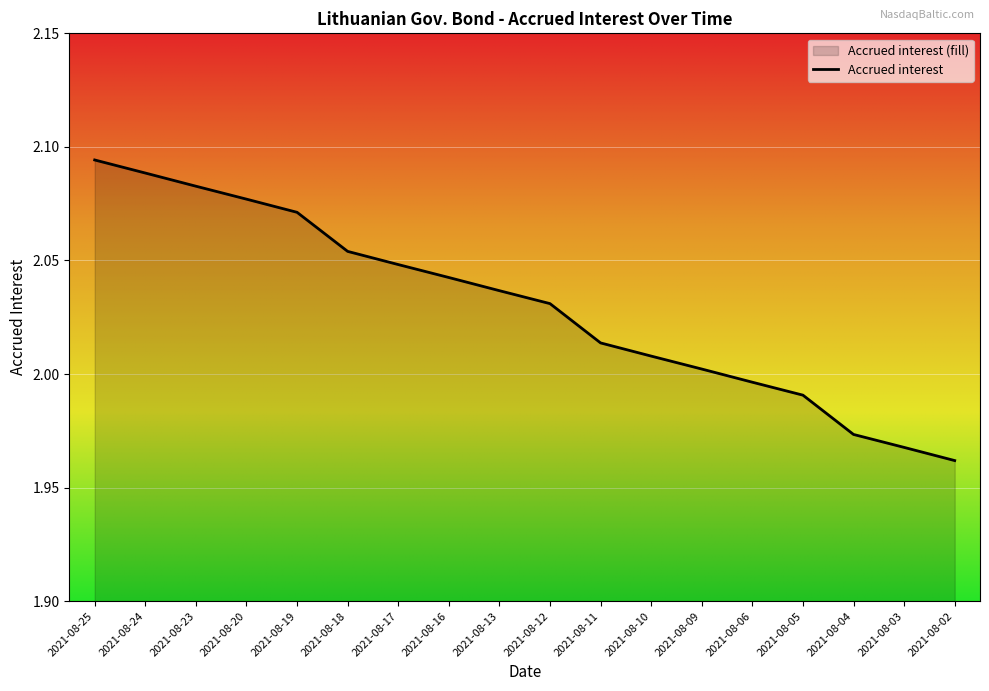

The value at 2021-08-13 is 3.6. True or false?

False